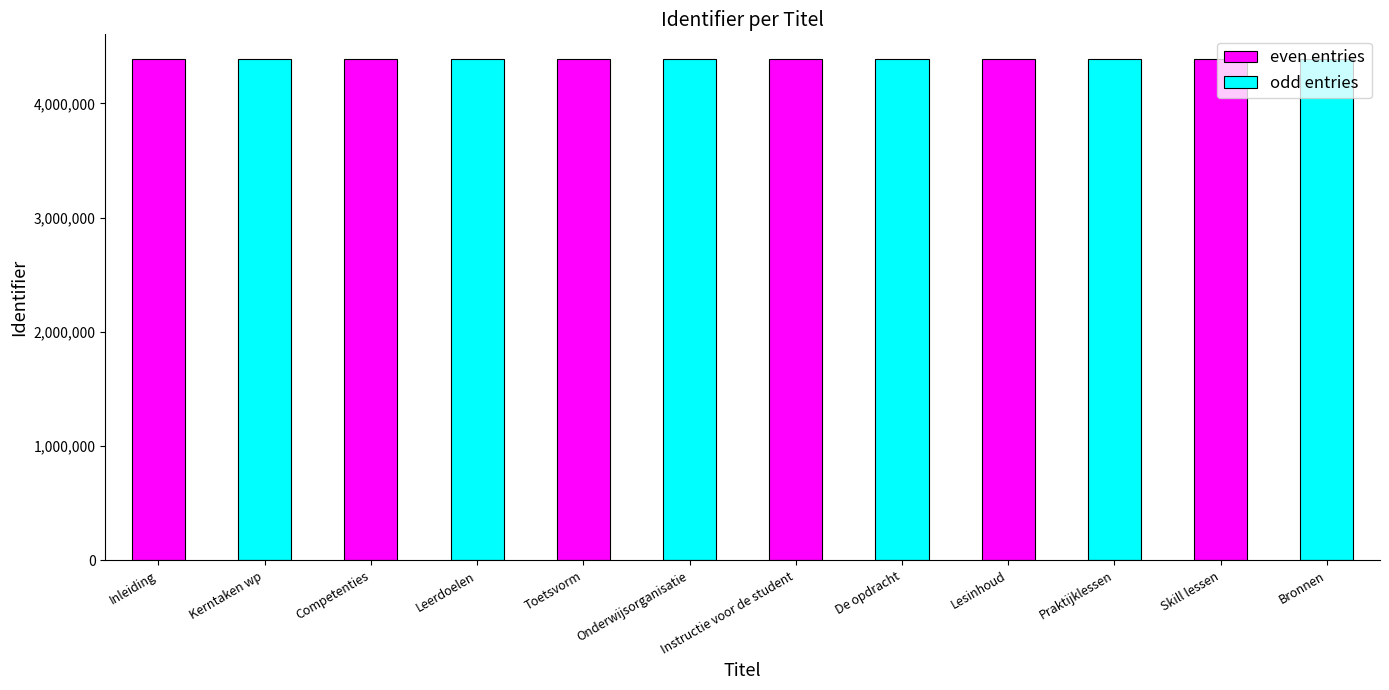

How many values in the odd entries series are below 4384302?

3